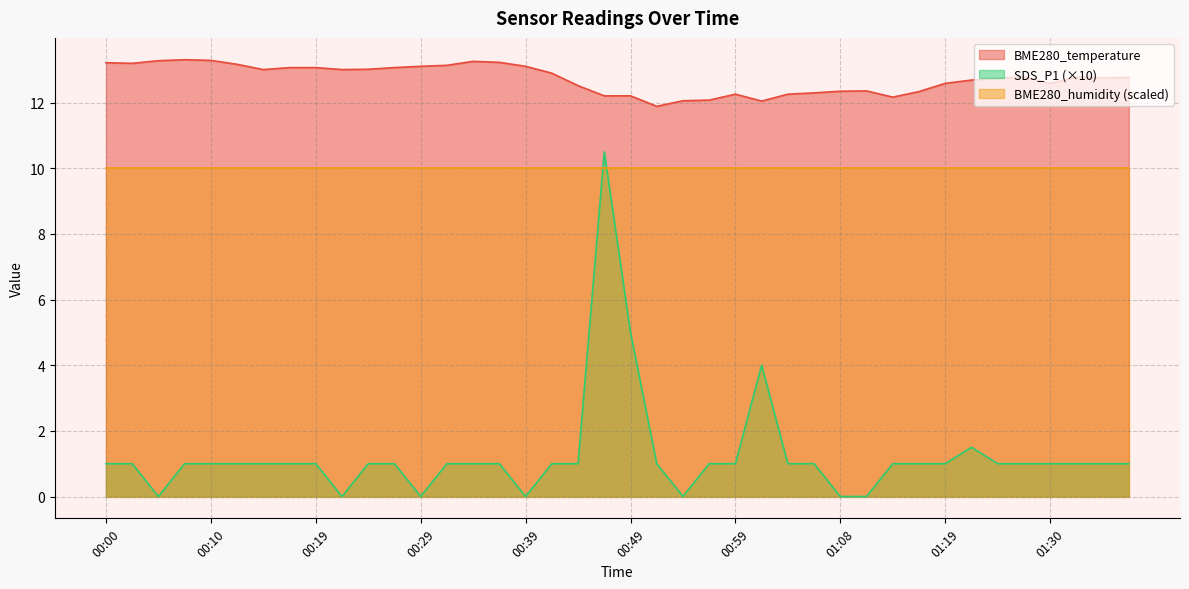

True or false: BME280_temperature and SDS_P1 (×10) cross at least once.

False